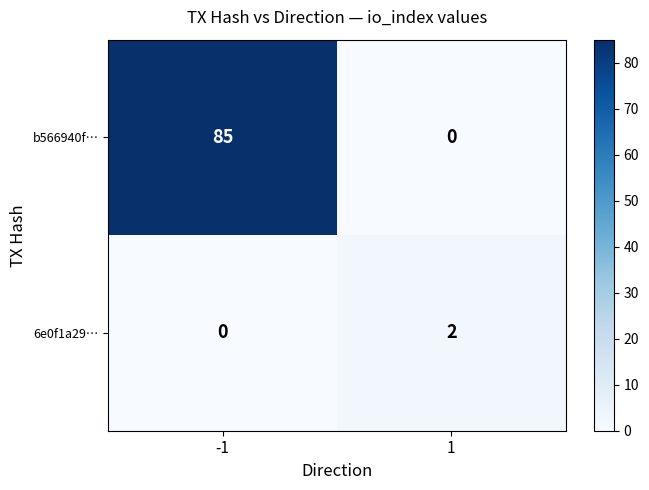

Reading left to right, transcribe all the data shown in this chart.

b566940f…: -1=85	1=0
6e0f1a29…: -1=0	1=2